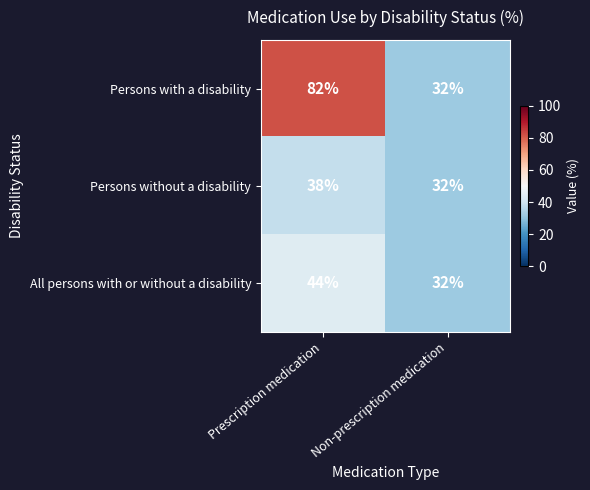

Which label corresponds to the smallest value in the chart?

Non-prescription medication